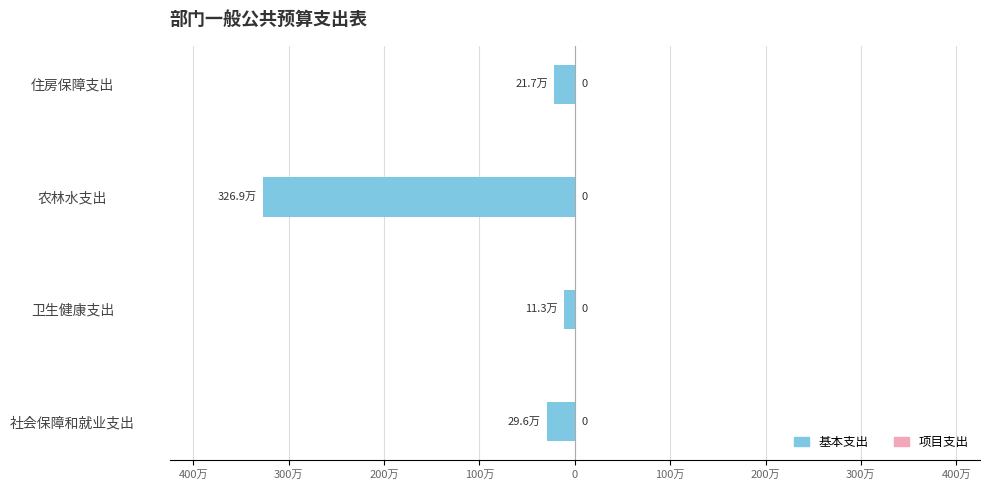

Count the number of data series in this chart.

2